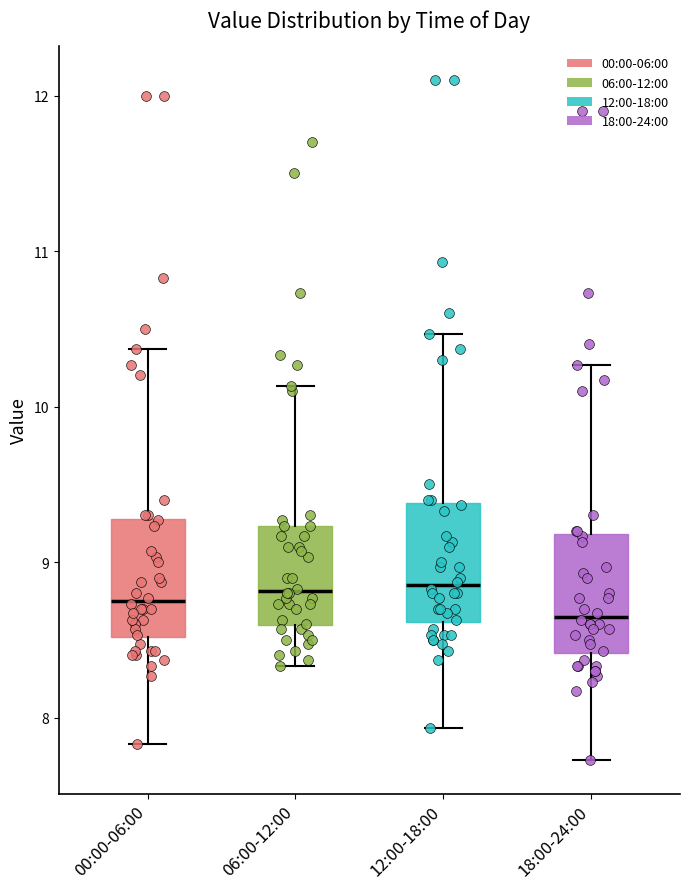

Reading left to right, read every box against the y-axis: the position of its median line, the range the box covers, and the ends of its whiskers. The values are not printed on the chart, so give them approximately, as read against the axis.

00:00-06:00: median 8.8, box 8.5 to 9.3, whiskers 7.8 to 10.4
06:00-12:00: median 8.8, box 8.6 to 9.2, whiskers 8.3 to 10.1
12:00-18:00: median 8.9, box 8.6 to 9.4, whiskers 7.9 to 10.5
18:00-24:00: median 8.7, box 8.4 to 9.2, whiskers 7.7 to 10.3